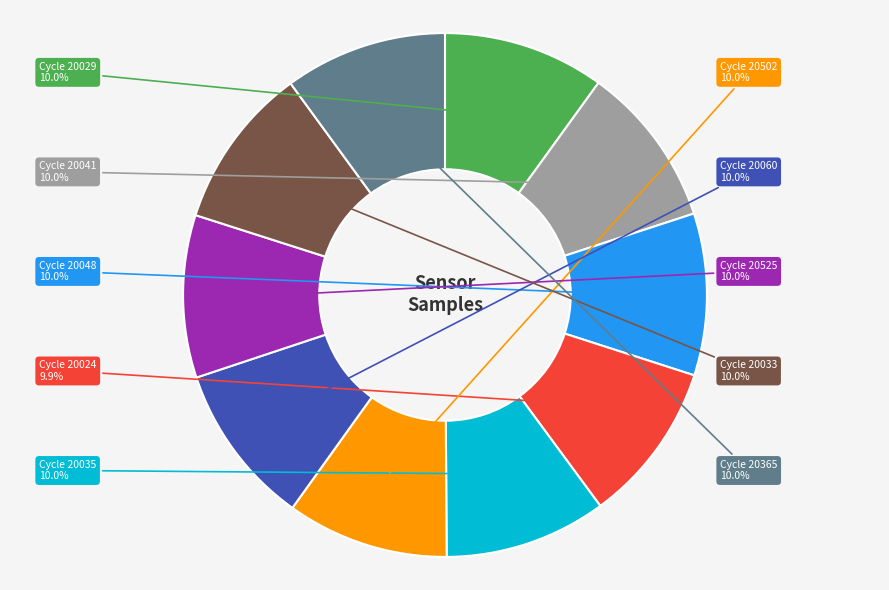

Is the sum of Cycle 20035 and Cycle 20365 greater than half?

No